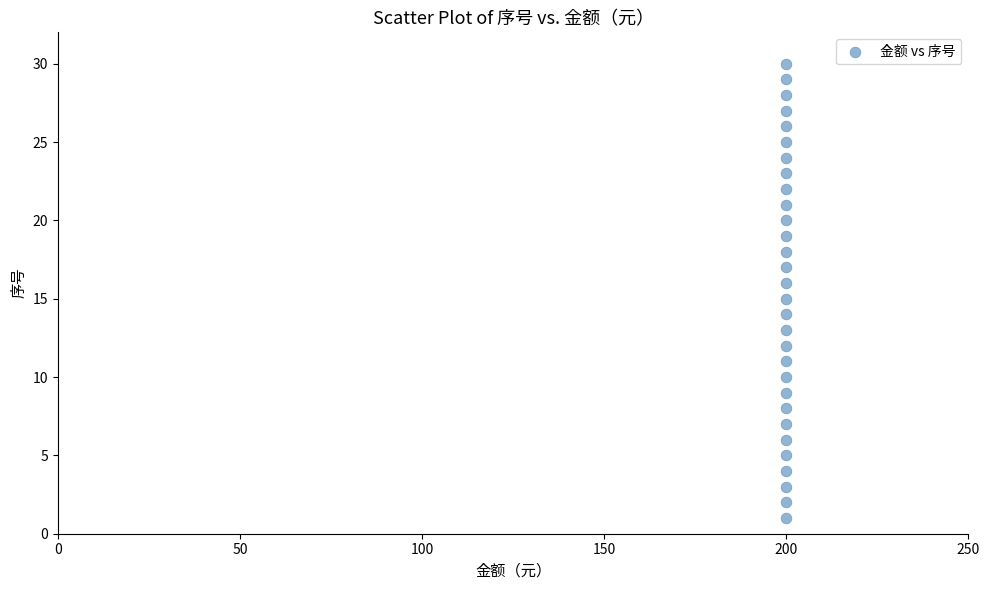

What is the range of Y values (max minus min)?

29